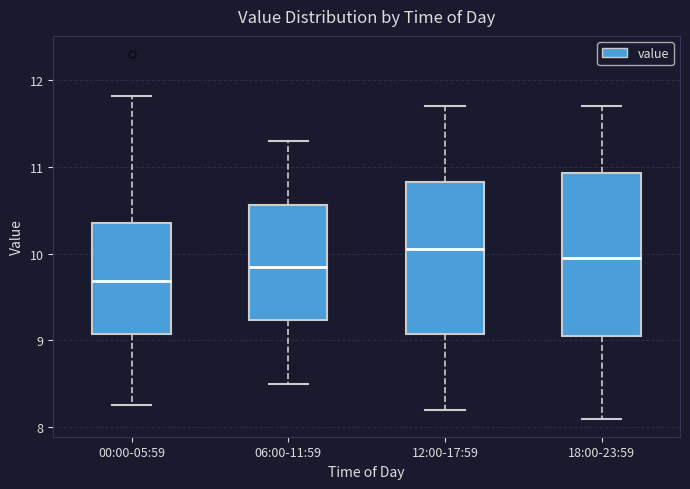

Comparing the boxes themselves (not the whiskers), which one is the tallest?

18:00-23:59